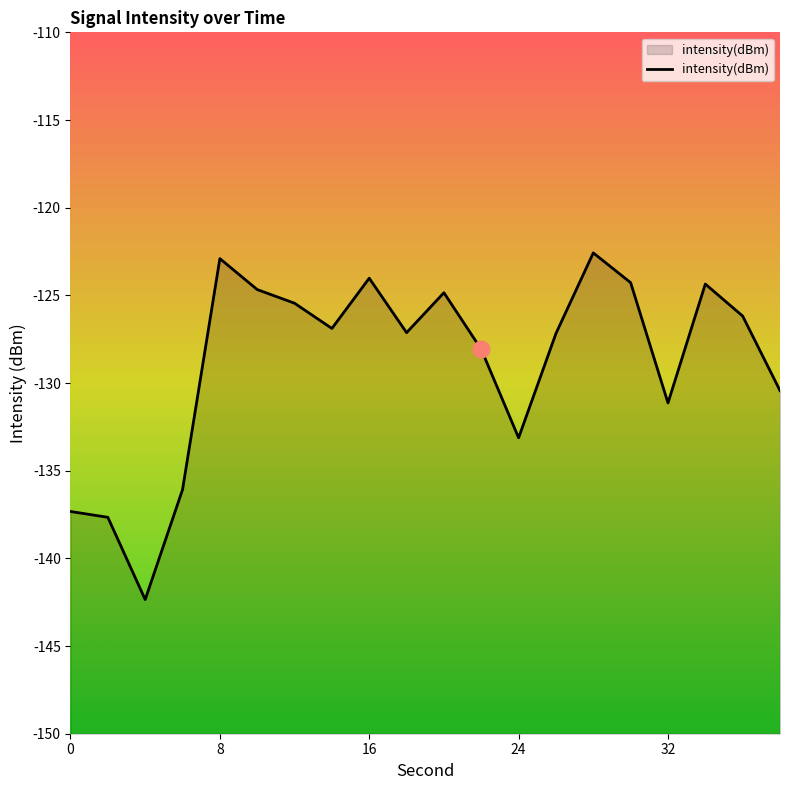

What is the value of the 3rd point from the left?

-142.3